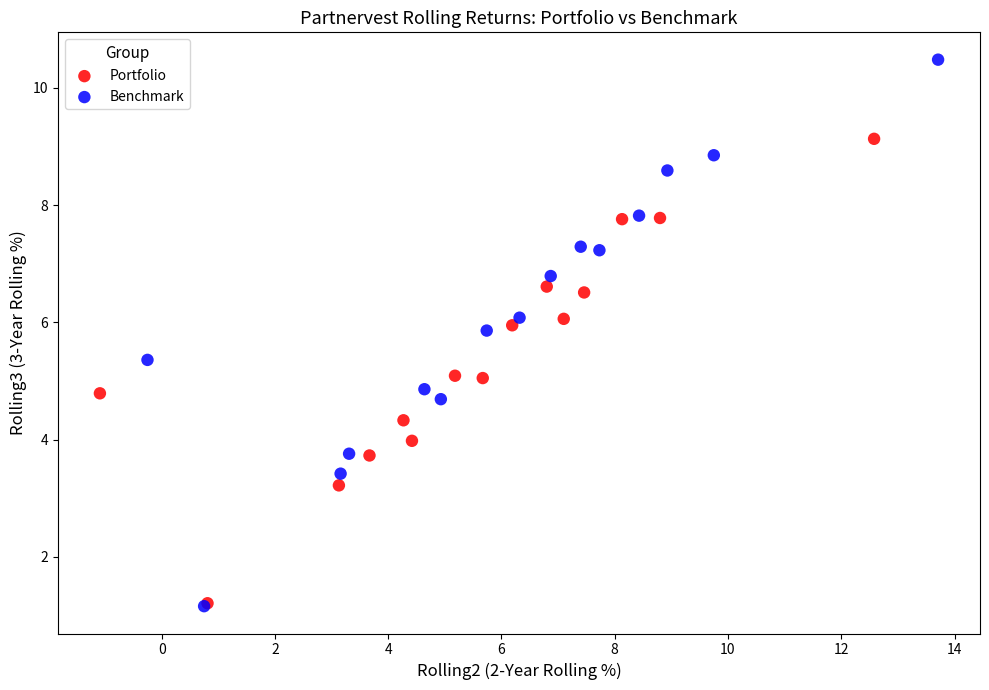

Which series reaches the maximum Y coordinate?

Benchmark